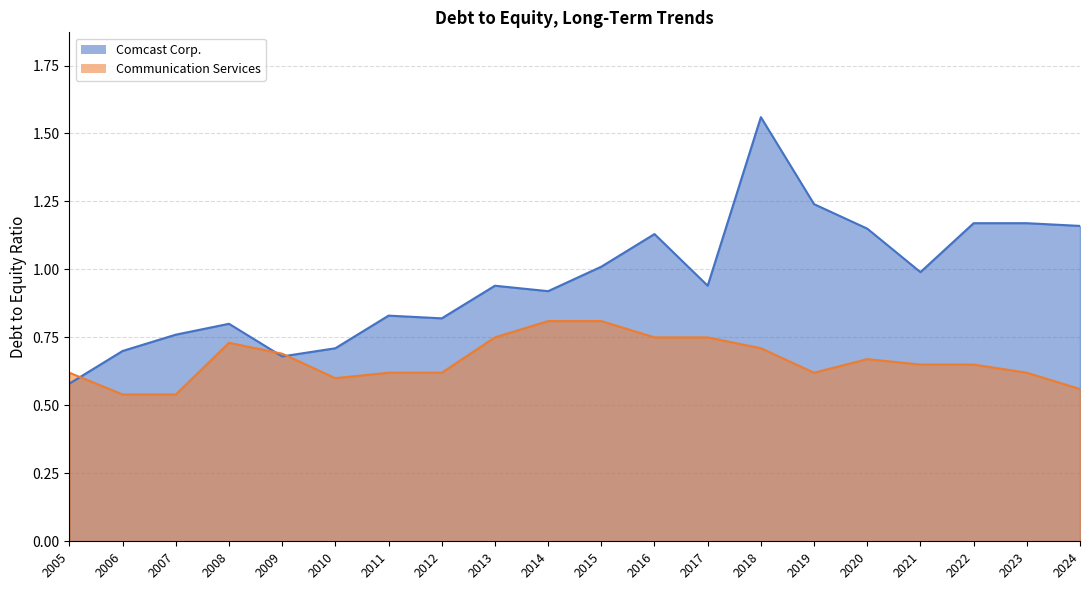

True or false: Comcast Corp. has more than 2 points higher than both neighbors.

True